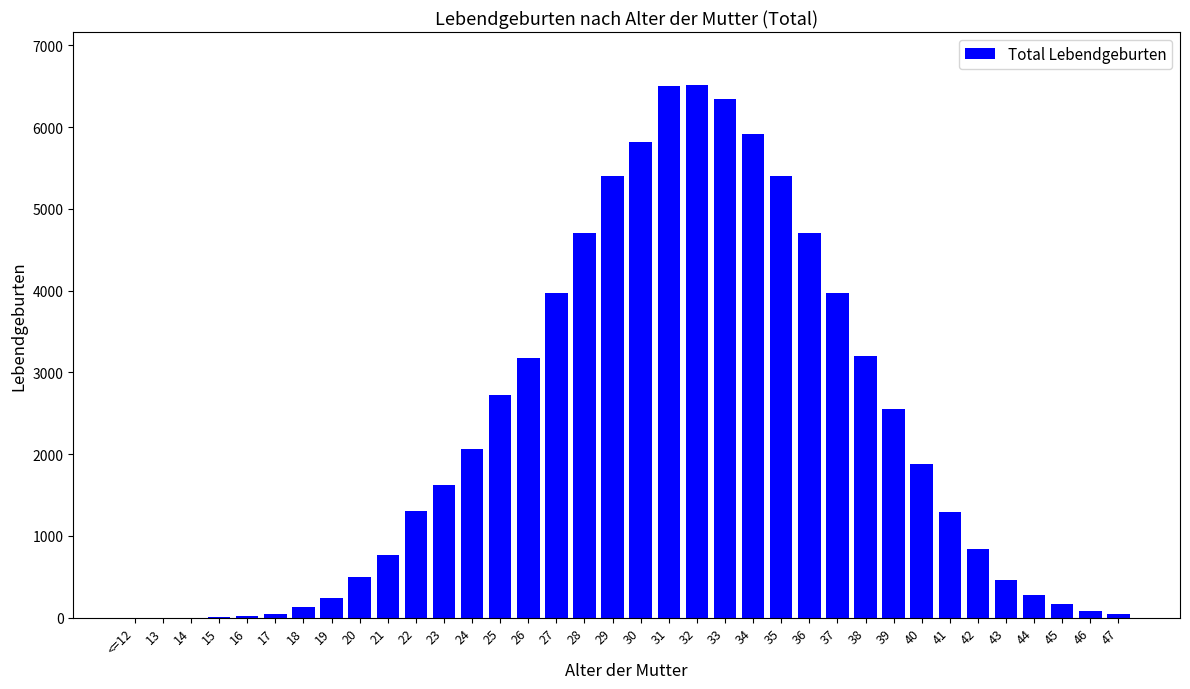

Is it true that the value at 43 is 458?

True